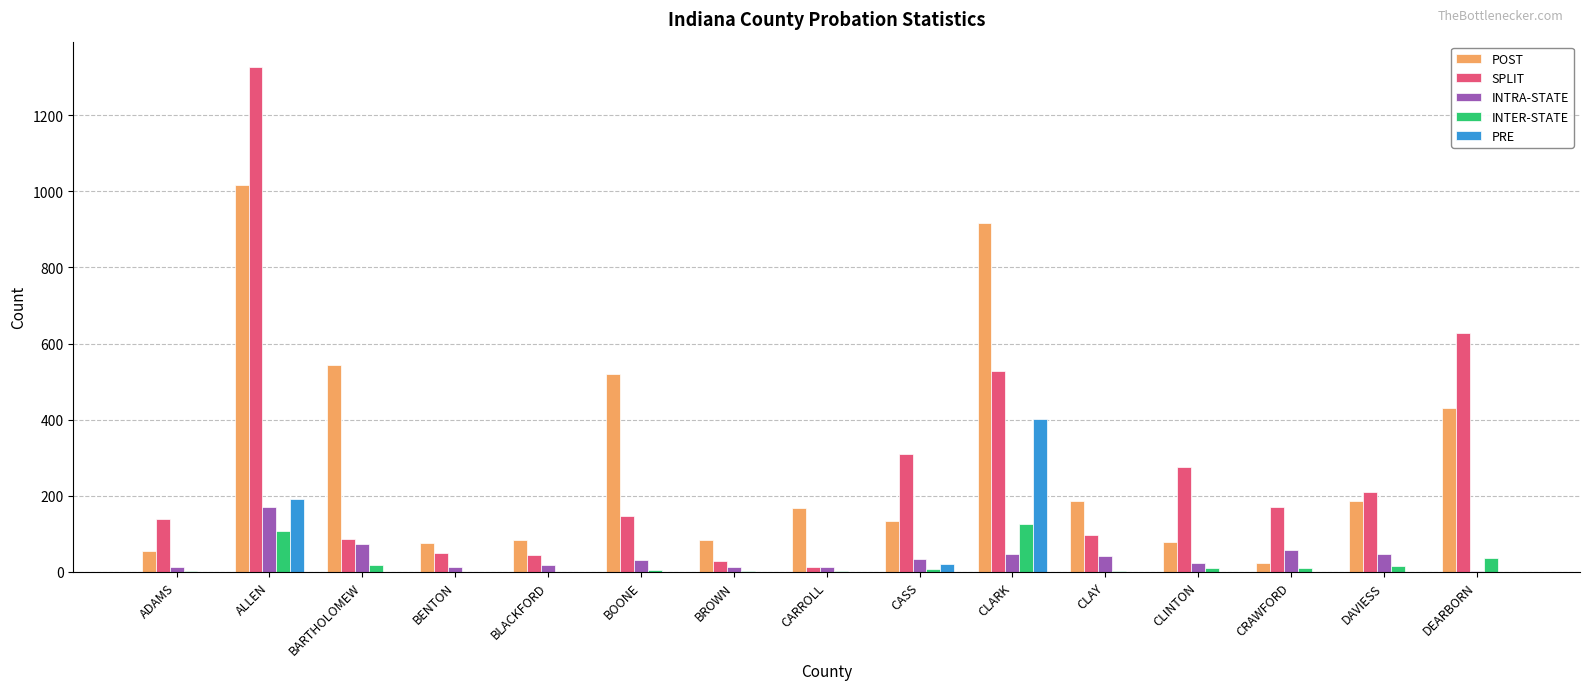

What is the maximum value shown in the chart?

1327